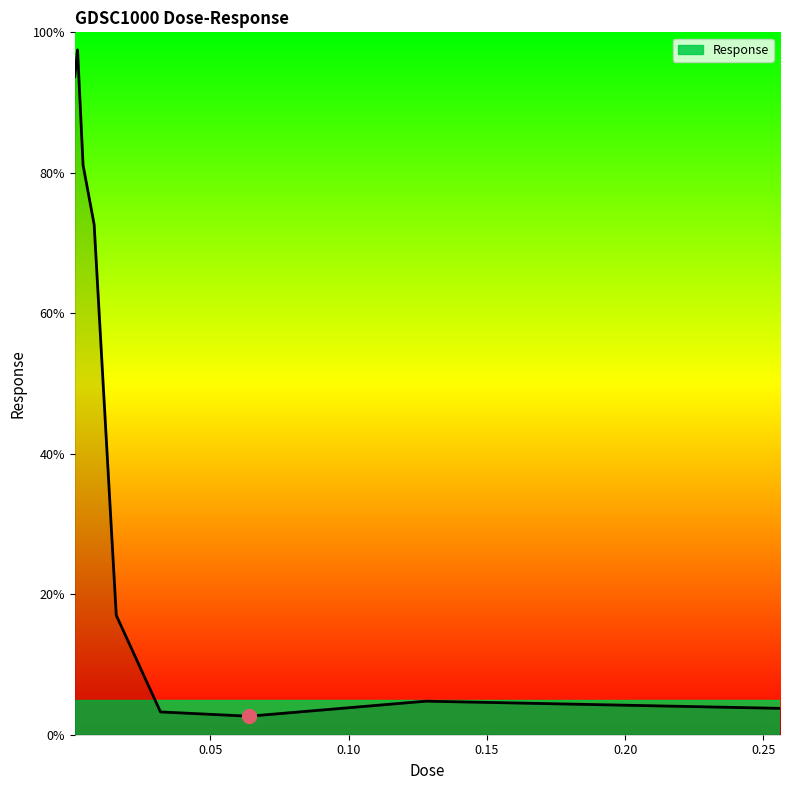

What is the maximum value shown in the chart?

97.5